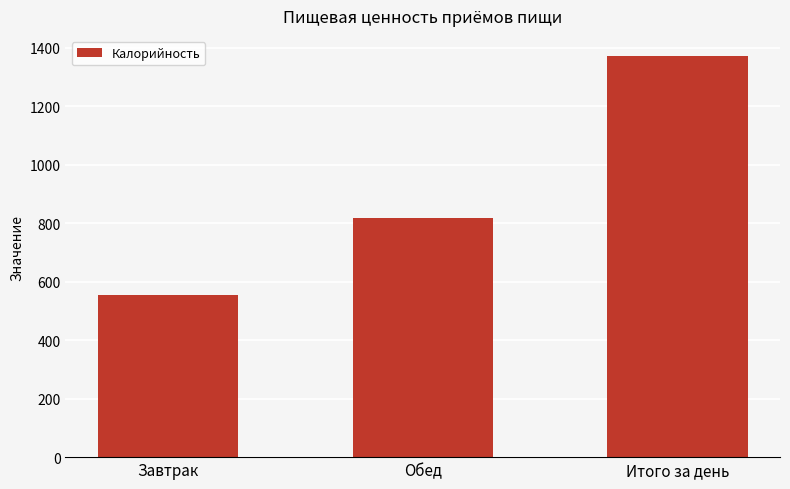

What is the sum of all values?

2745.2